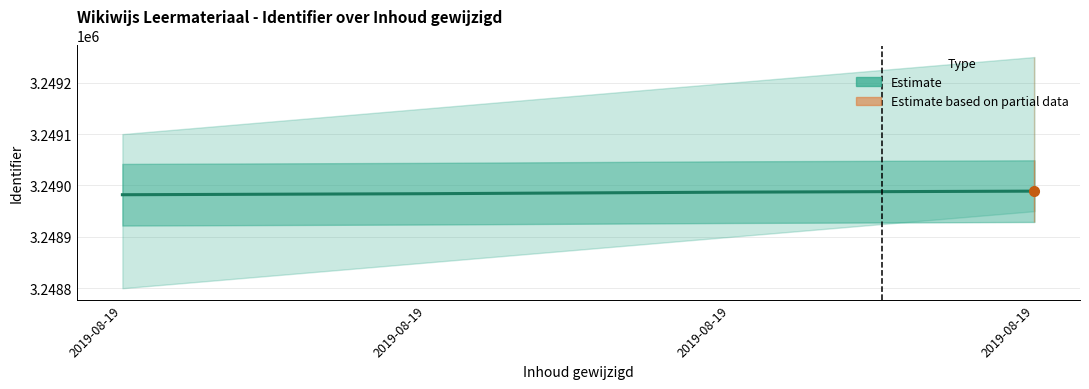

The value at 2019-08-19 is 3248989. True or false?

True